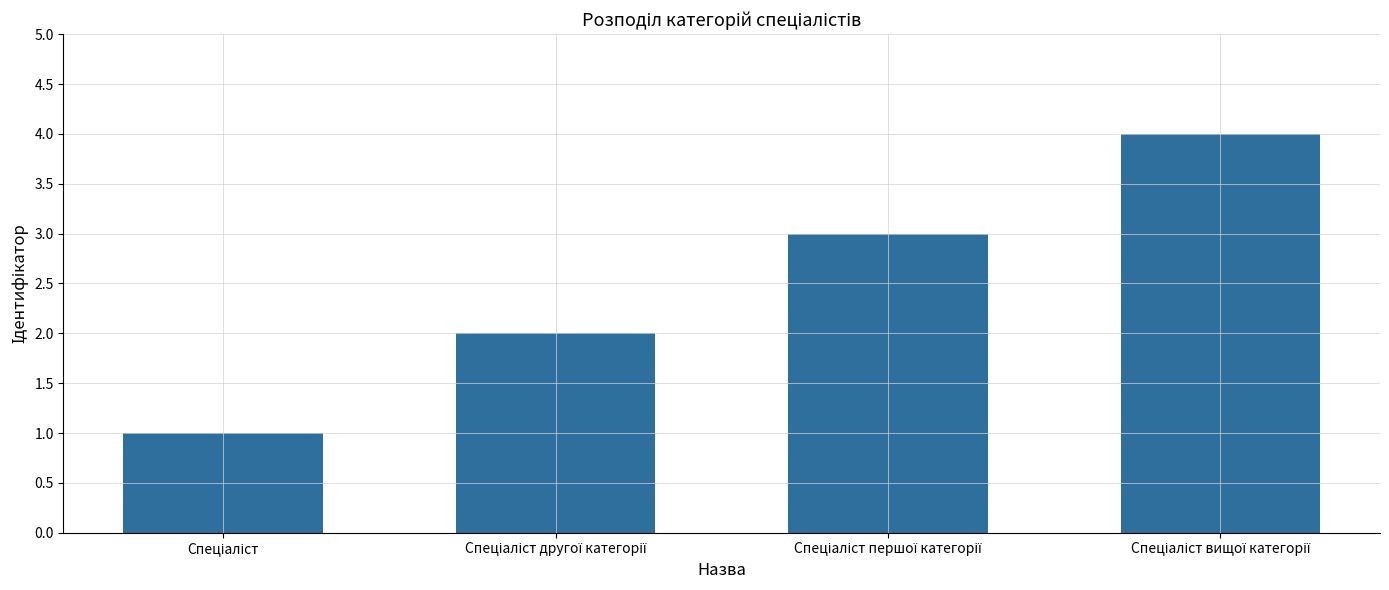

How many bars are there in total?

4